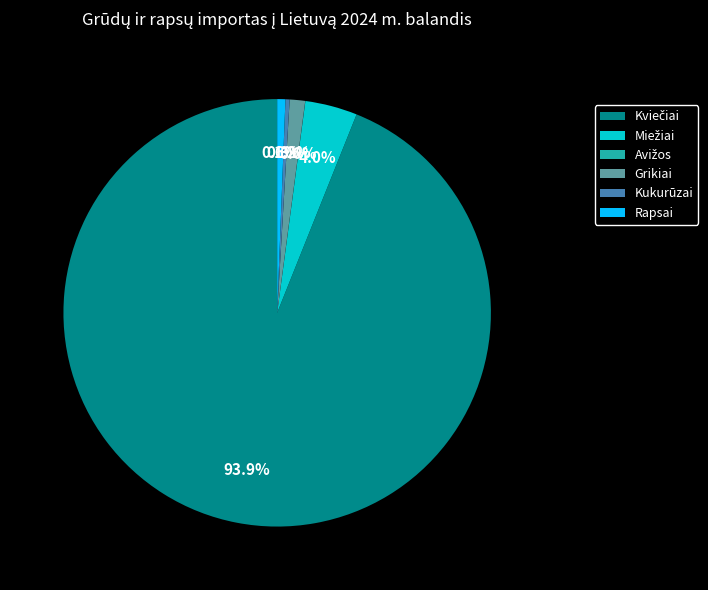

Does Kukurūzai account for over 50% of the chart?

No